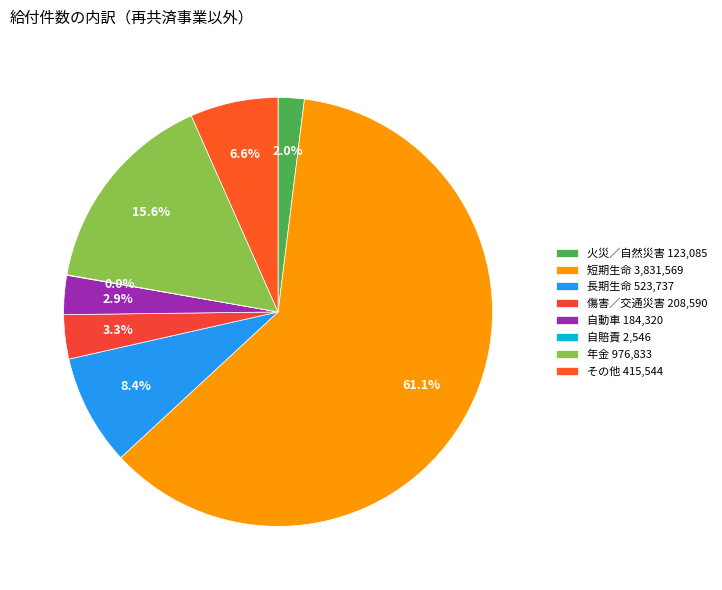

What is the smallest slice in the pie chart?

自賠責